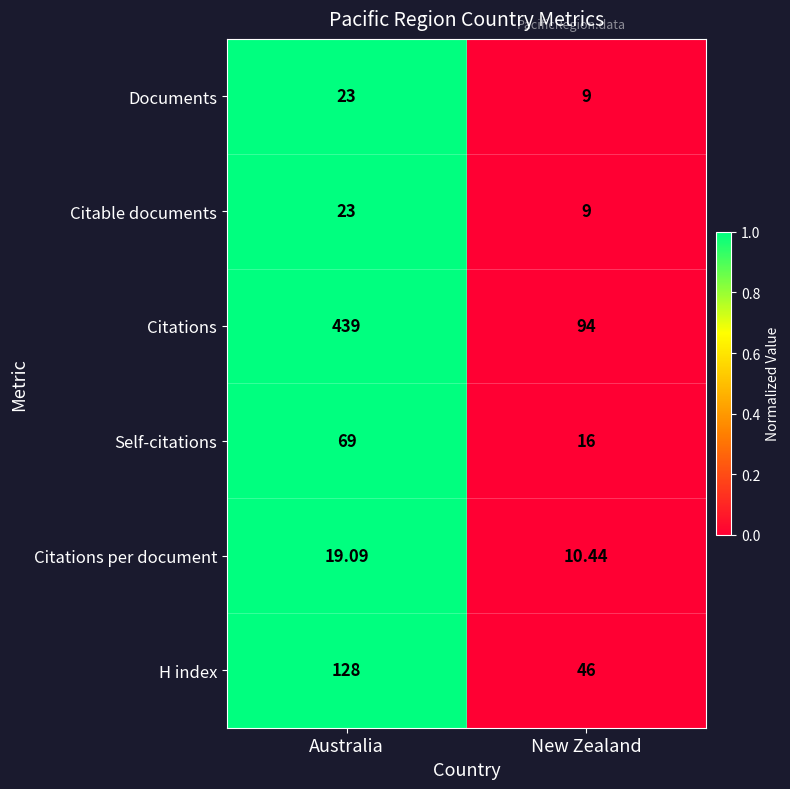

At which label does Citations per document first exceed 19?

Australia